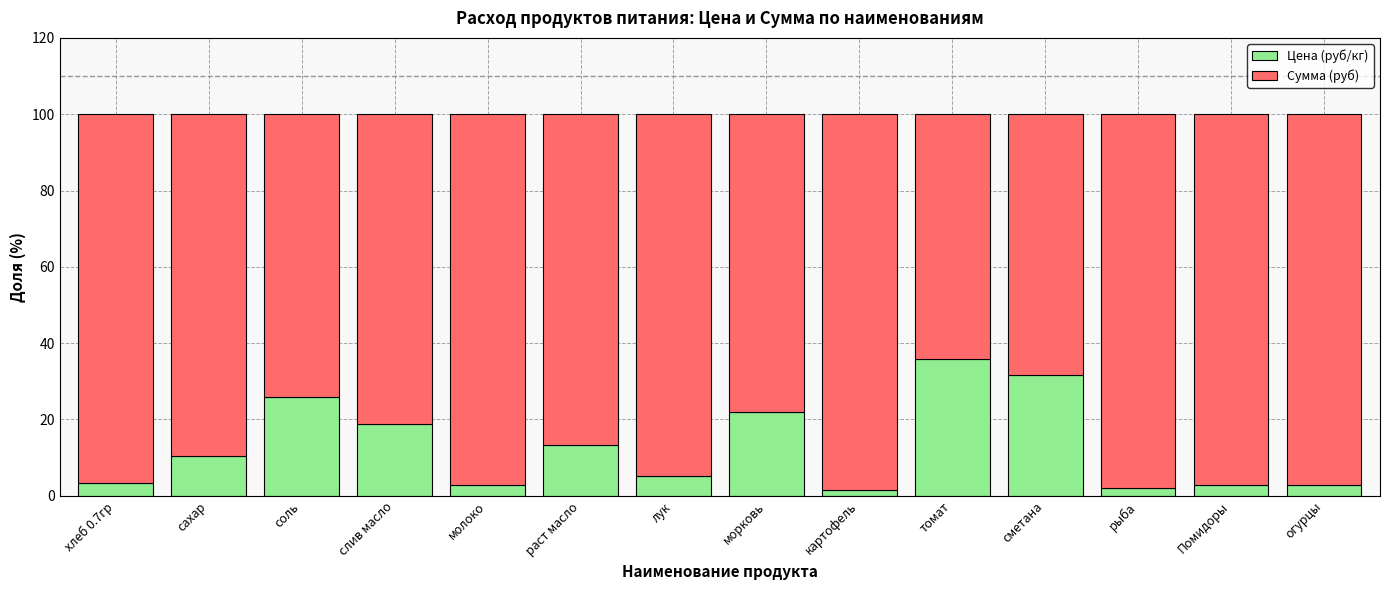

What is the difference between the second highest and minimum values in the Цена (руб/кг) series?

30.2